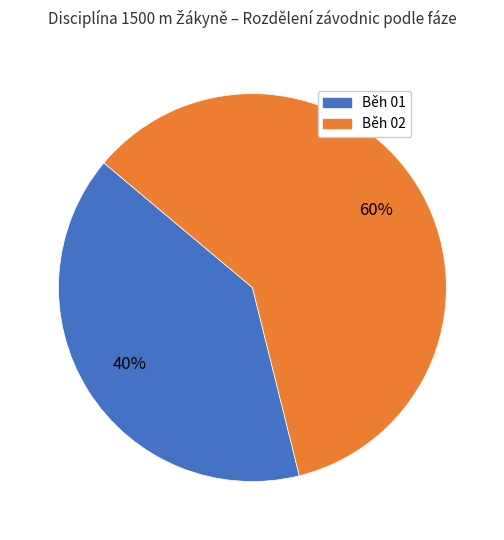

Is it true that Běh 01 is 34% of the pie?

False